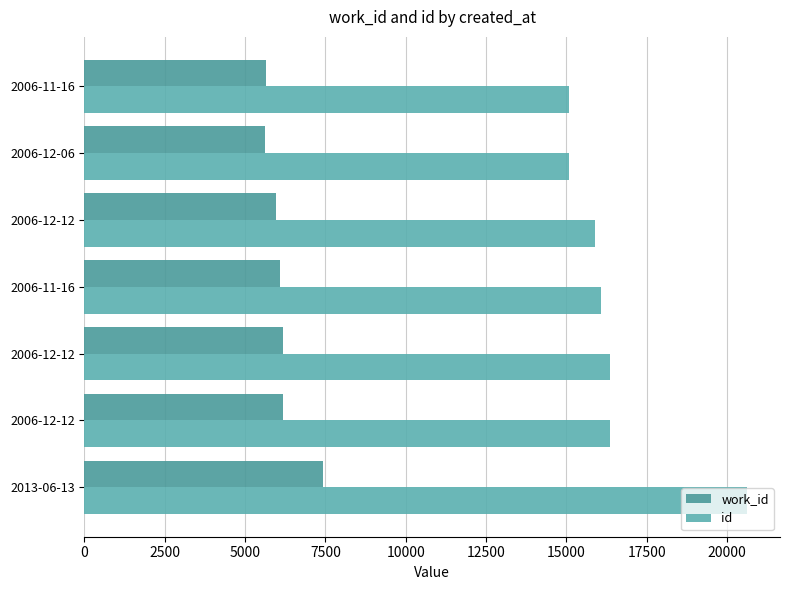

What is the difference between the maximum and minimum values in the id series?

5527